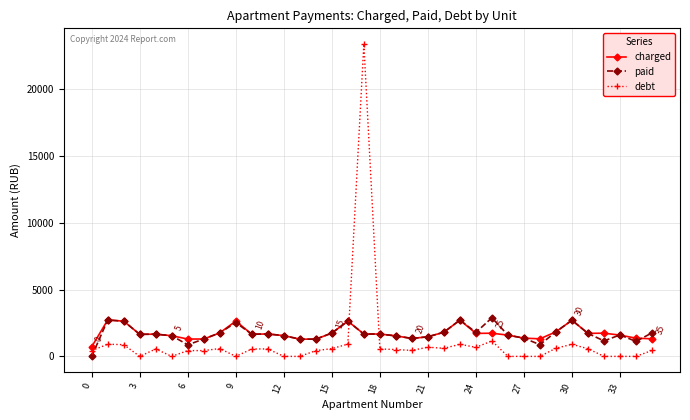

How many values in the paid series exceed 1661?

18